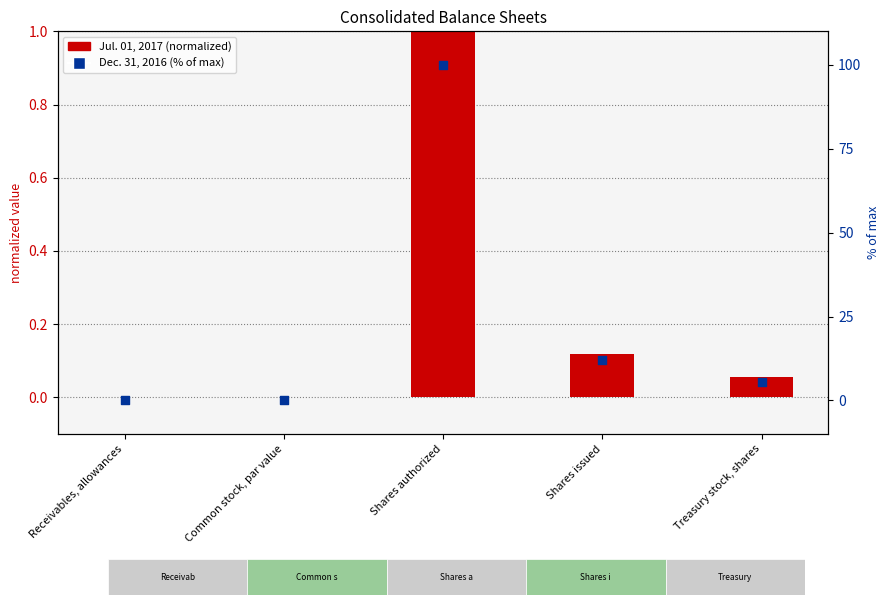

Which series has the largest total across all categories?

Dec. 31, 2016 (% of max)